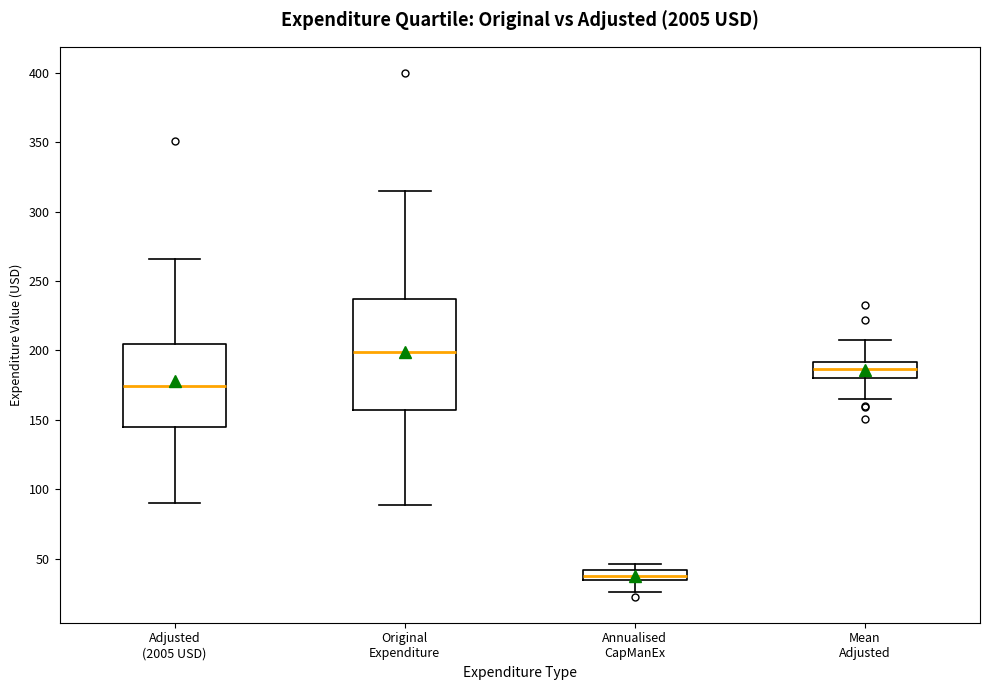

Where is the upper edge of the box for Annualised CapManEx on the y-axis? The values are not printed on the chart, so give them approximately, as read against the axis.

40